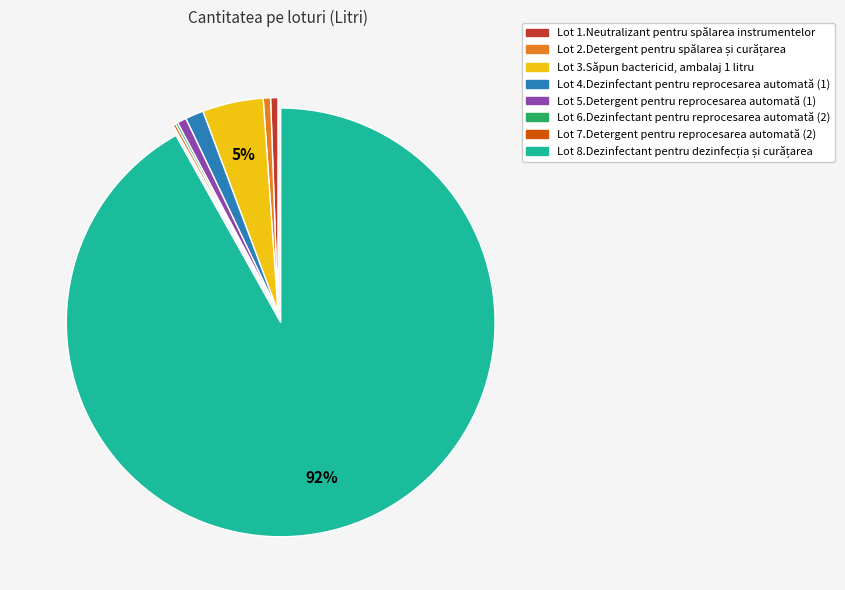

Does any single category account for the majority?

Yes